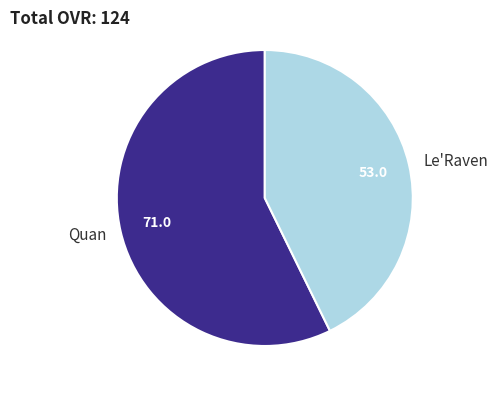

Which category has the biggest portion of the pie?

Quan